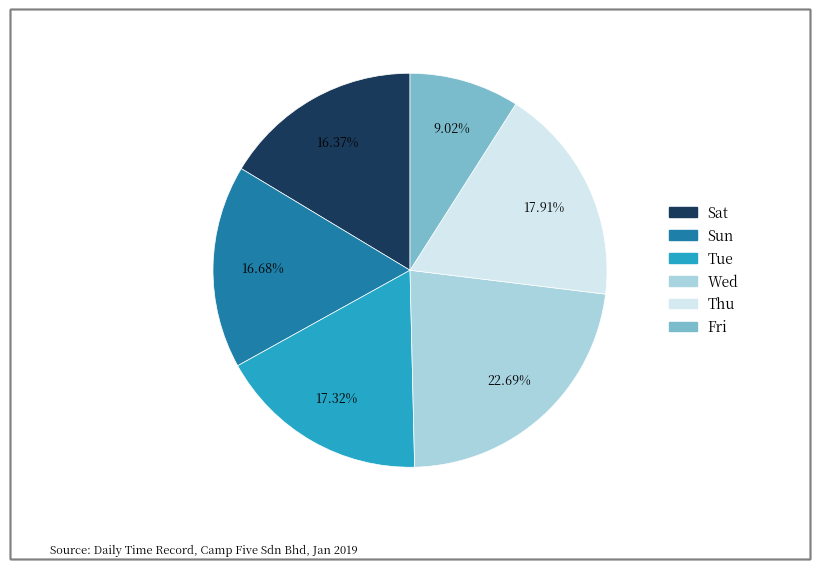

Is it true that Sun is 17% of the pie?

True